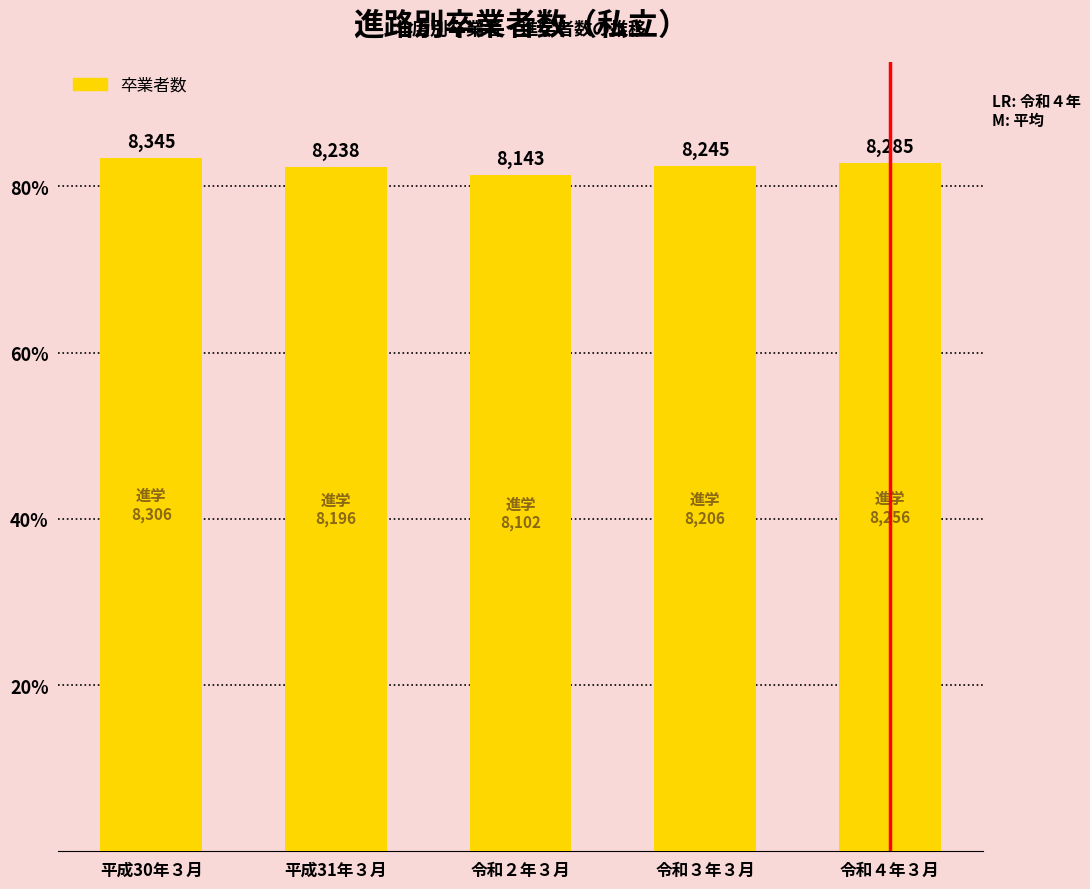

What is the label of the 1st bar from the left?

平成30年３月